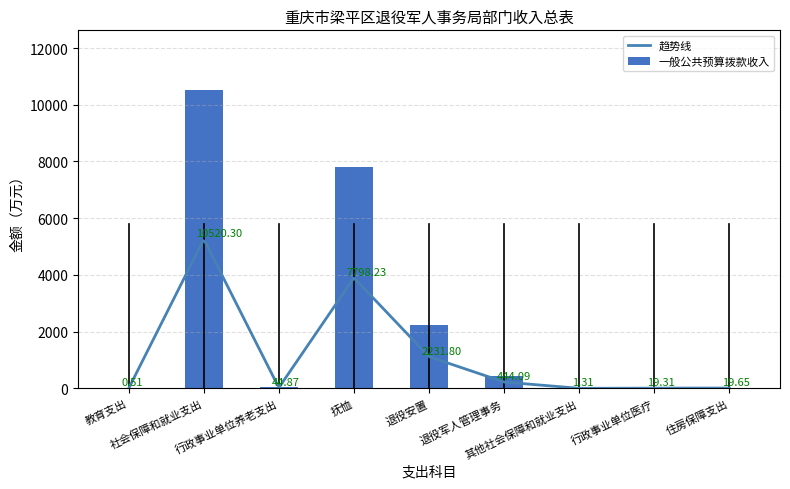

List the labels in order of value, smallest first.

教育支出, 其他社会保障和就业支出, 行政事业单位医疗, 住房保障支出, 行政事业单位养老支出, 退役军人管理事务, 退役安置, 抚恤, 社会保障和就业支出